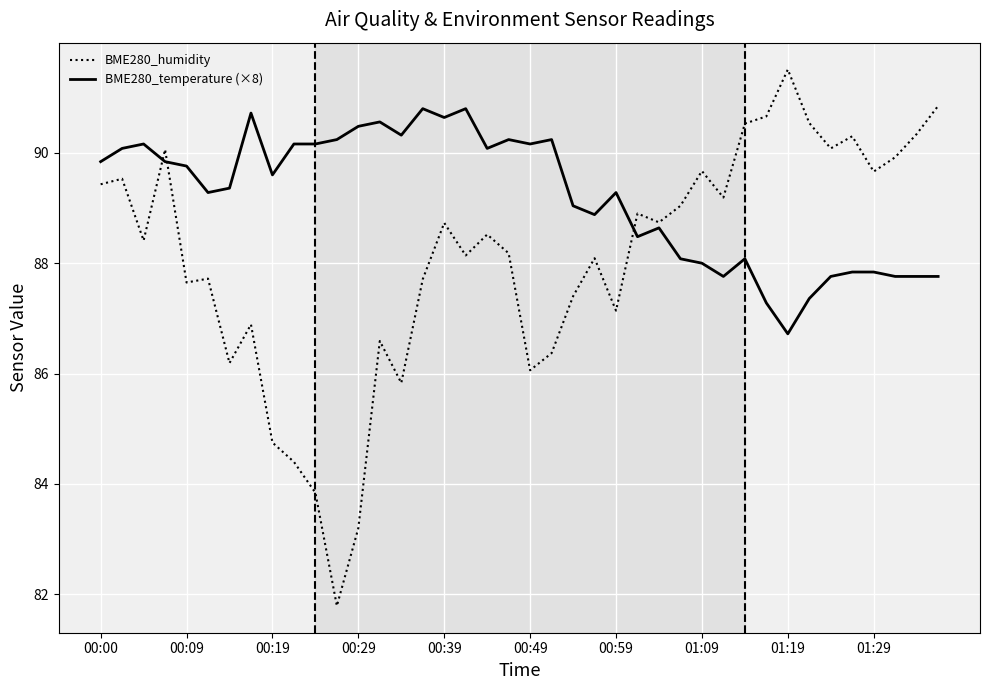

Which series has the largest range (max minus min)?

BME280_humidity